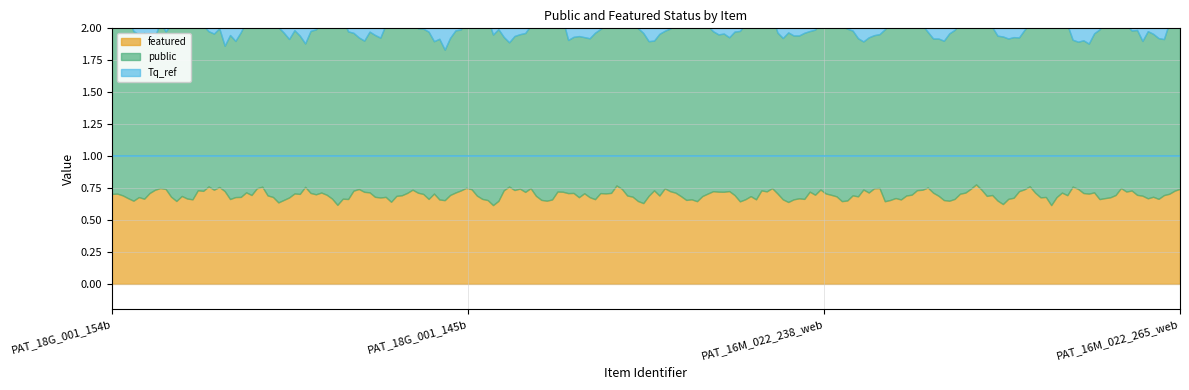

The public series shows 2 at PAT_16M_022_238_web. True or false?

False